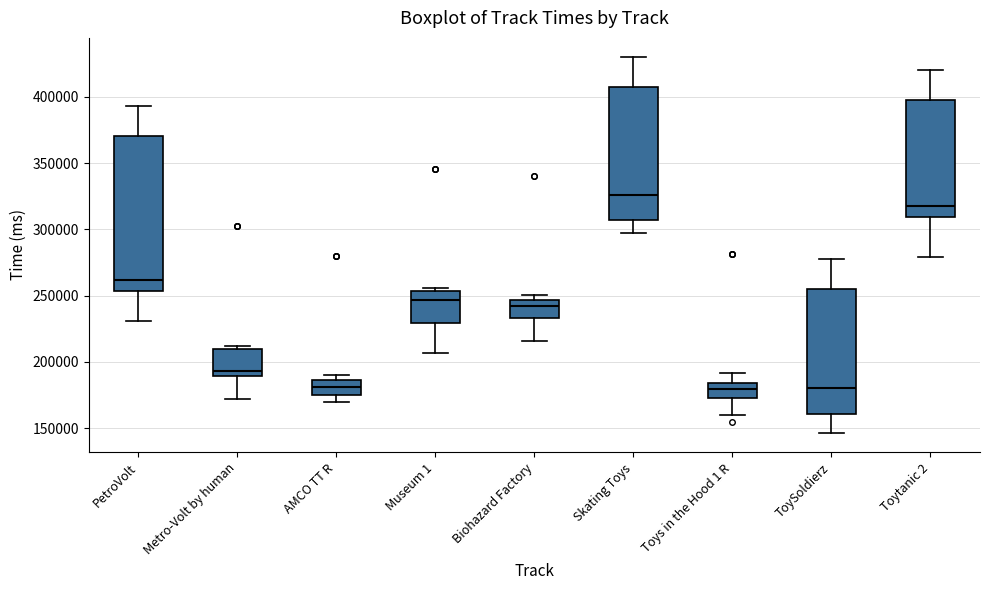

Where is the upper edge of the box for AMCO TT R on the y-axis? The values are not printed on the chart, so give them approximately, as read against the axis.

185000